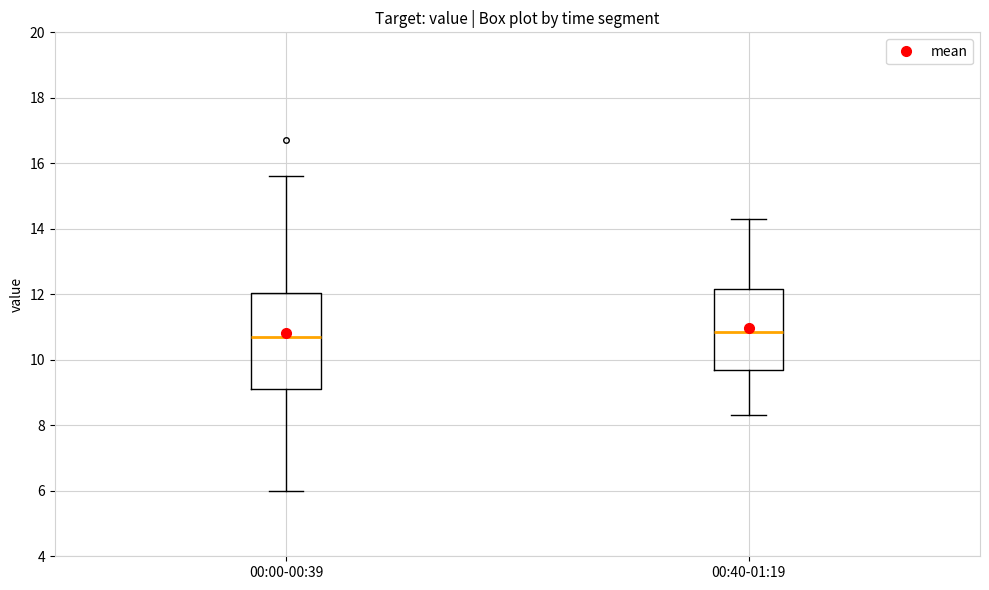

Reading left to right, transcribe this box plot: for each box, give where its median line is, the range the box spans, and where its two whiskers end, as read against the y-axis. The values are not printed on the chart, so give them approximately, as read against the axis.

00:00-00:39: median 10.8, box 9.2 to 12.0, whiskers 6.0 to 15.6
00:40-01:19: median 10.8, box 9.6 to 12.2, whiskers 8.4 to 14.4